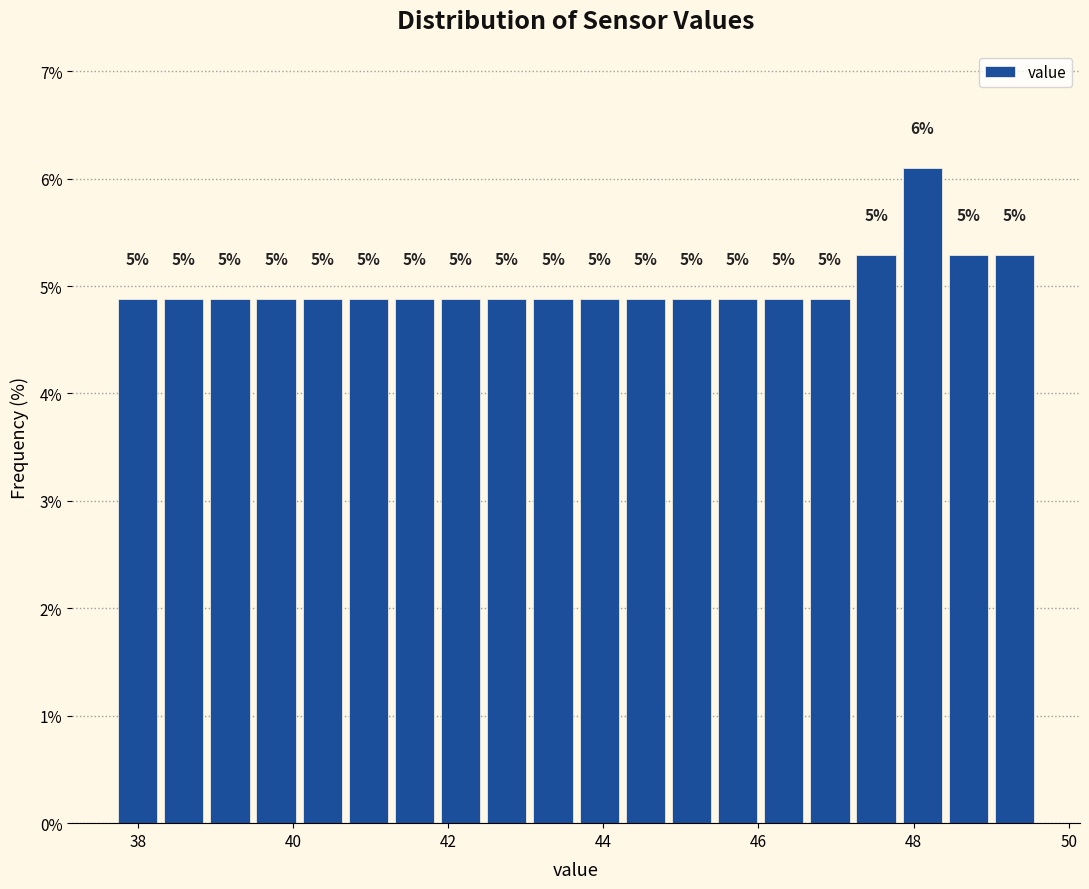

Read against the x-axis, roughly where is the centre of the tallest bar?

48.2